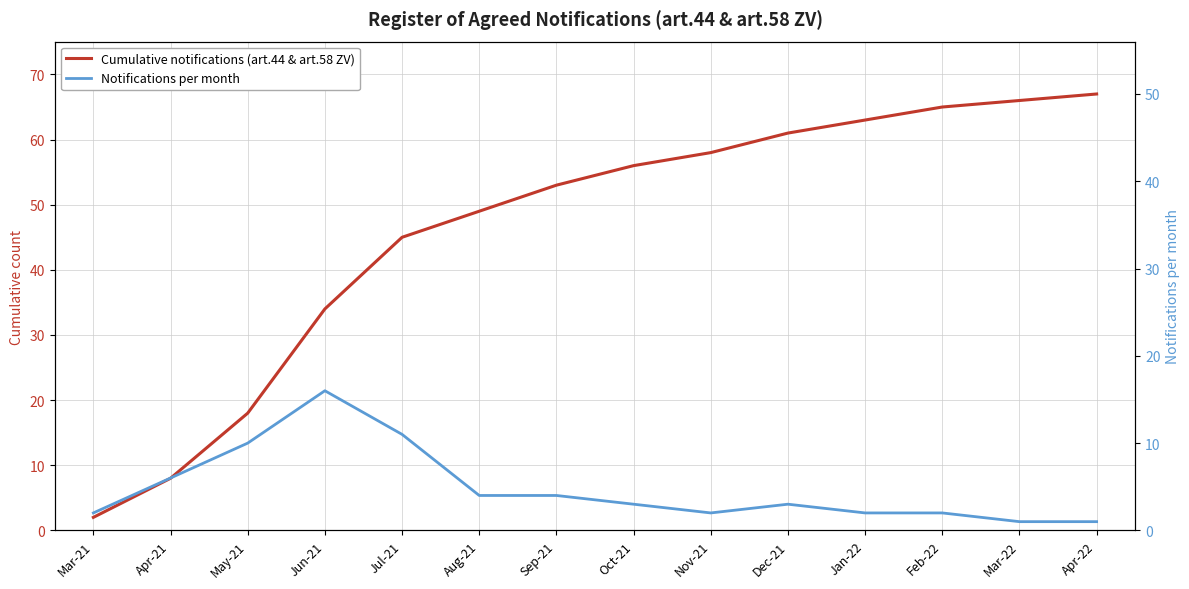

In Notifications per month, how many points are higher than both neighbors (excluding endpoints)?

2